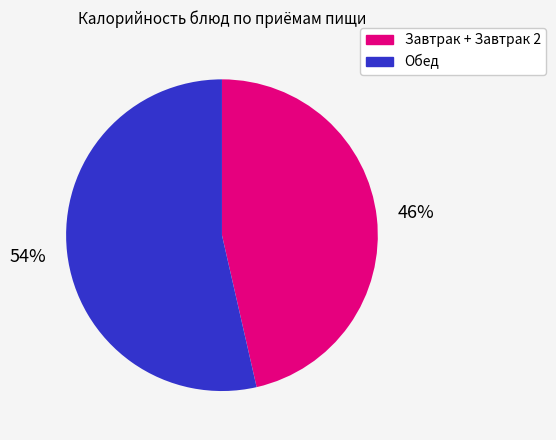

Is there any slice that represents more than half of the pie?

Yes